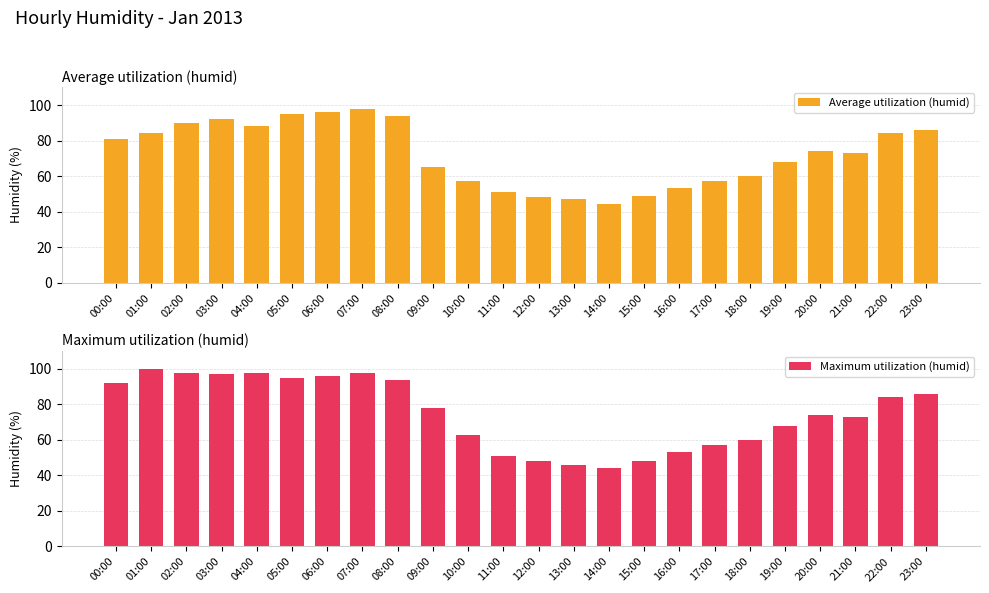

What is the sum of all Maximum utilization (humid) values?

1801